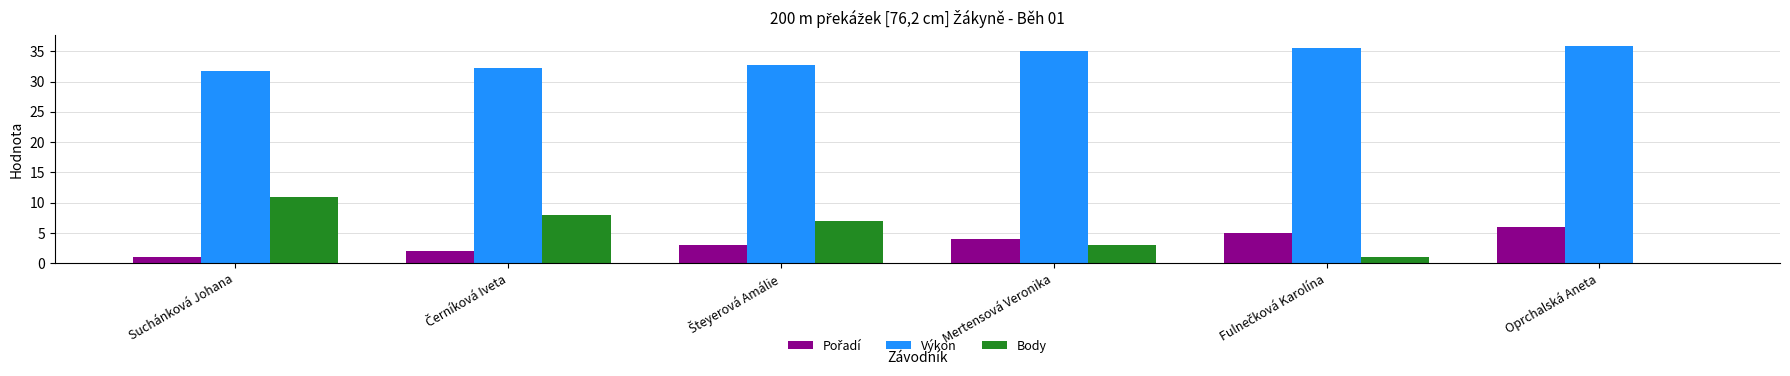

Which series has the largest total across all categories?

Výkon